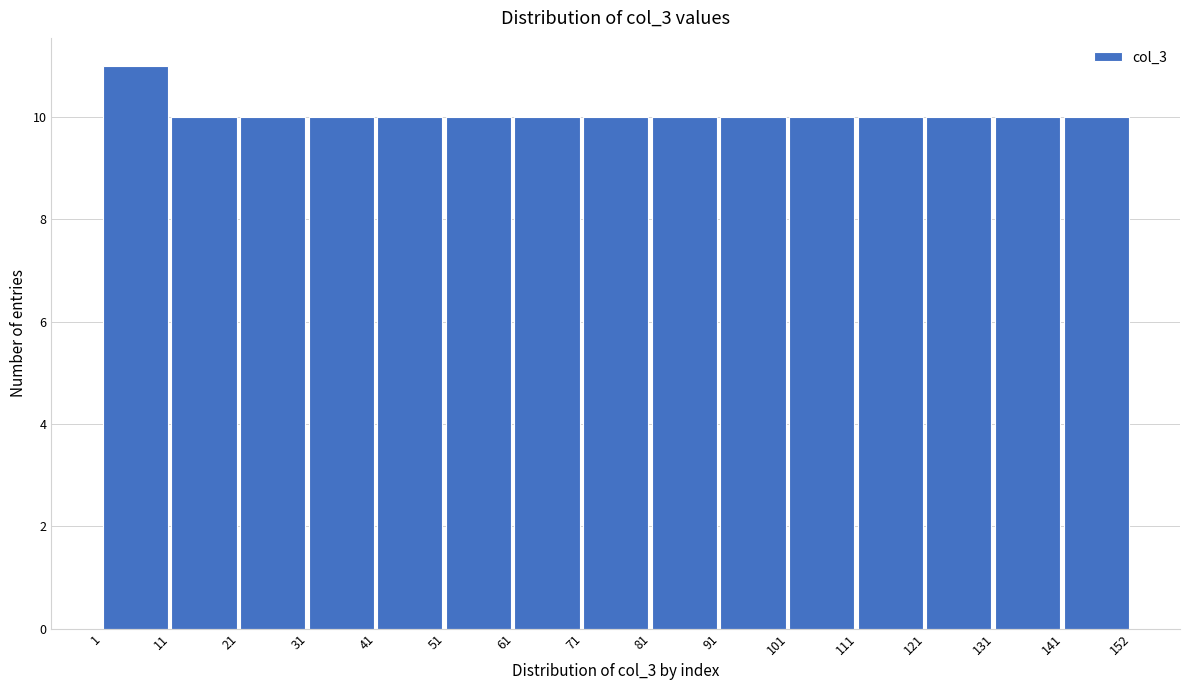

Over which range of the x-axis is the bar tallest?

1 to 11